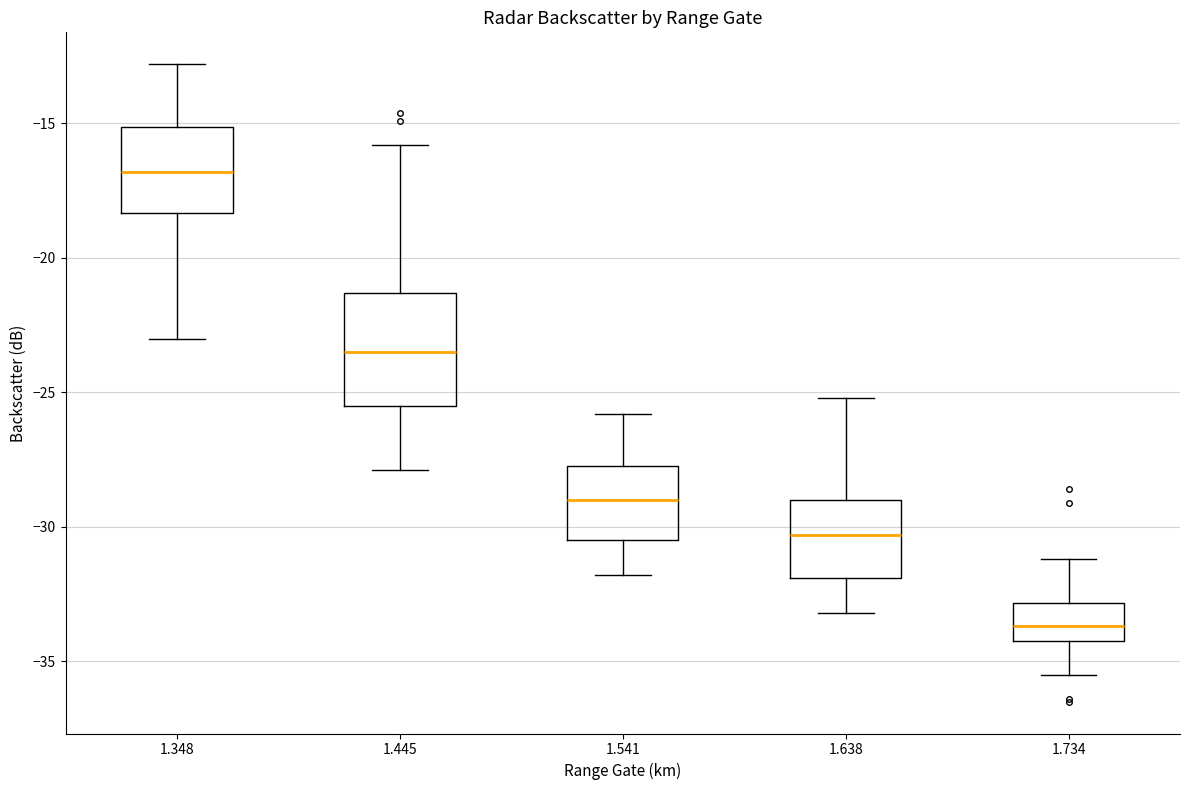

Reading left to right, transcribe this box plot: for each box, give where its median line is, the range the box spans, and where its two whiskers end, as read against the y-axis. The values are not printed on the chart, so give them approximately, as read against the axis.

1.348: median -17.0, box -18.5 to -15.0, whiskers -23.0 to -13.0
1.445: median -23.5, box -25.5 to -21.5, whiskers -28.0 to -16.0
1.541: median -29.0, box -30.5 to -27.5, whiskers -32.0 to -26.0
1.638: median -30.5, box -32.0 to -29.0, whiskers -33.0 to -25.0
1.734: median -33.5, box -34.0 to -33.0, whiskers -35.5 to -31.0